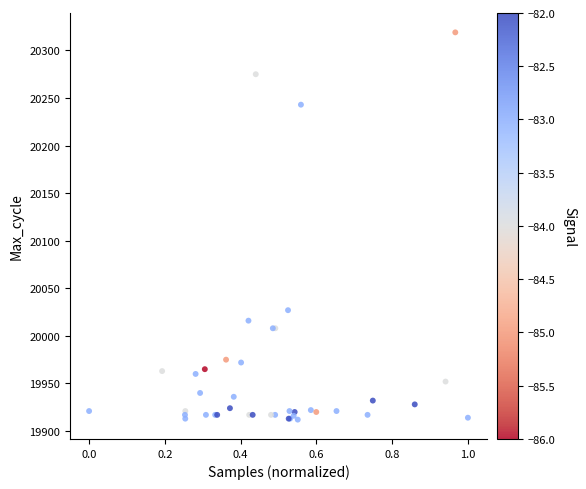

What Y value in the scatter plot is closest to 20115?

20027